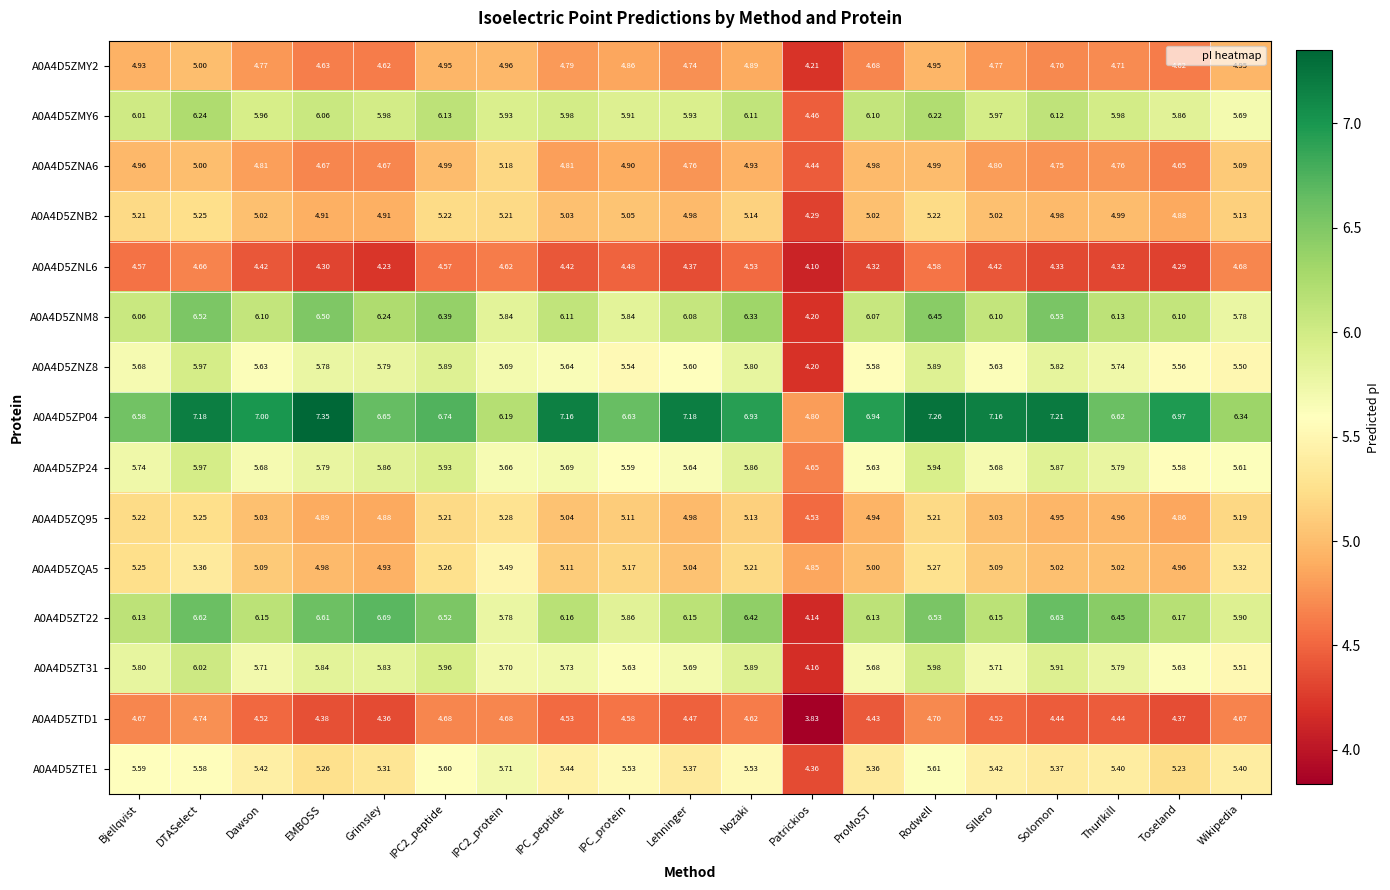

At which category is the sum across all series the highest?

DTASelect